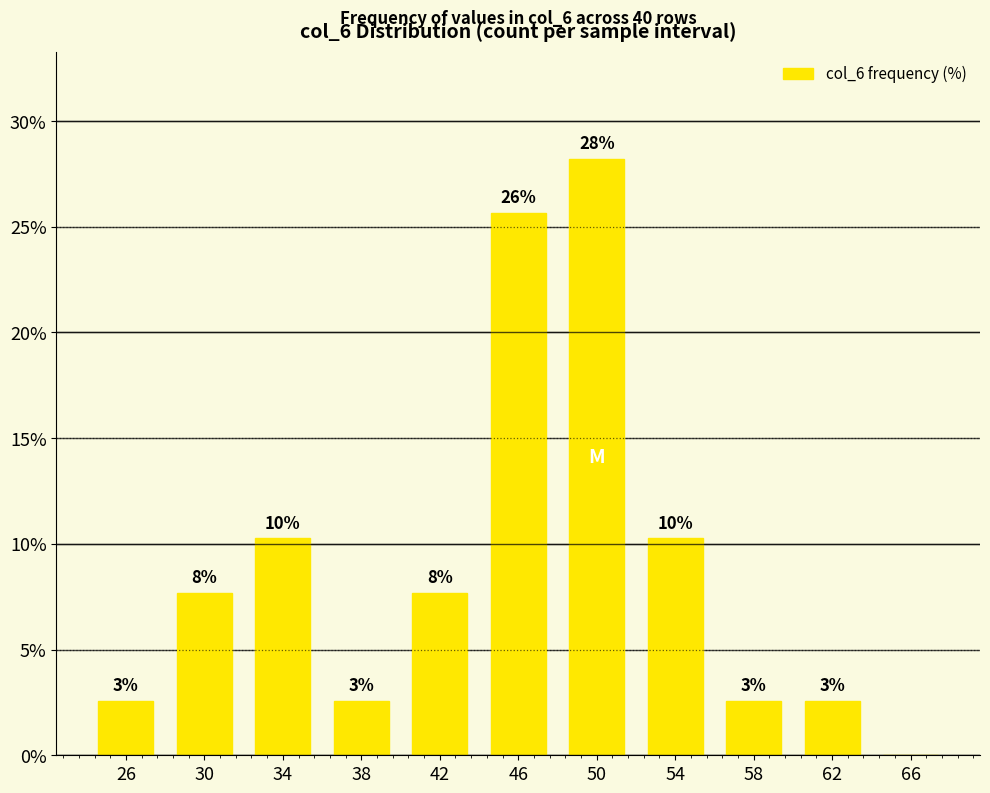

Which label corresponds to the largest value in the chart?

50